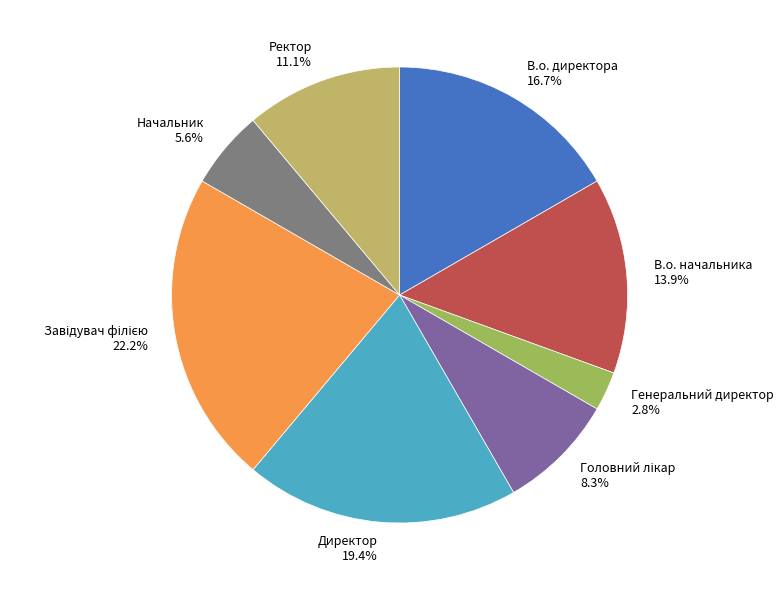

Count the number of slices in the pie.

8